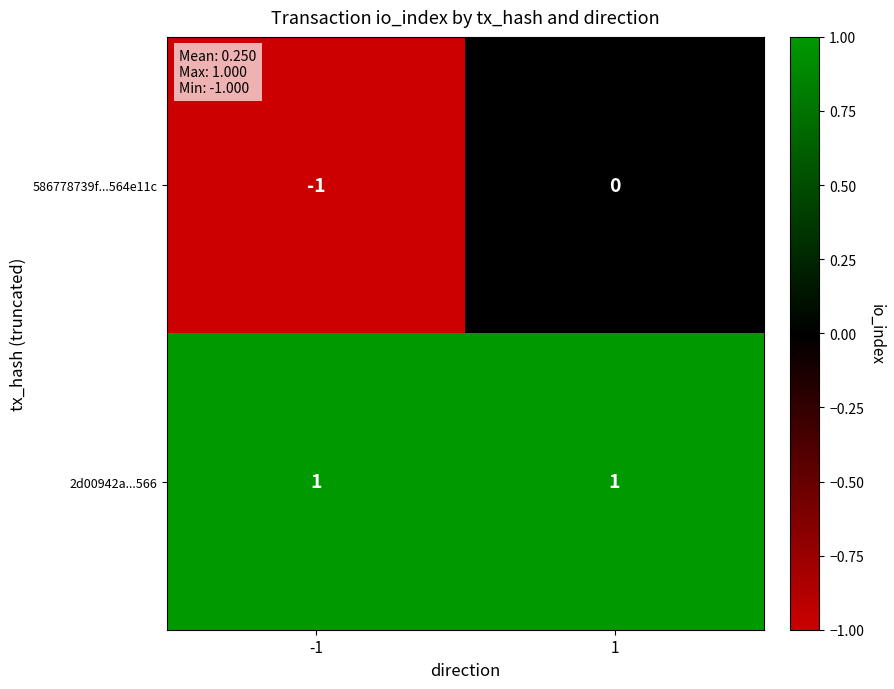

Which series has the largest range (max minus min)?

586778739f...564e11c